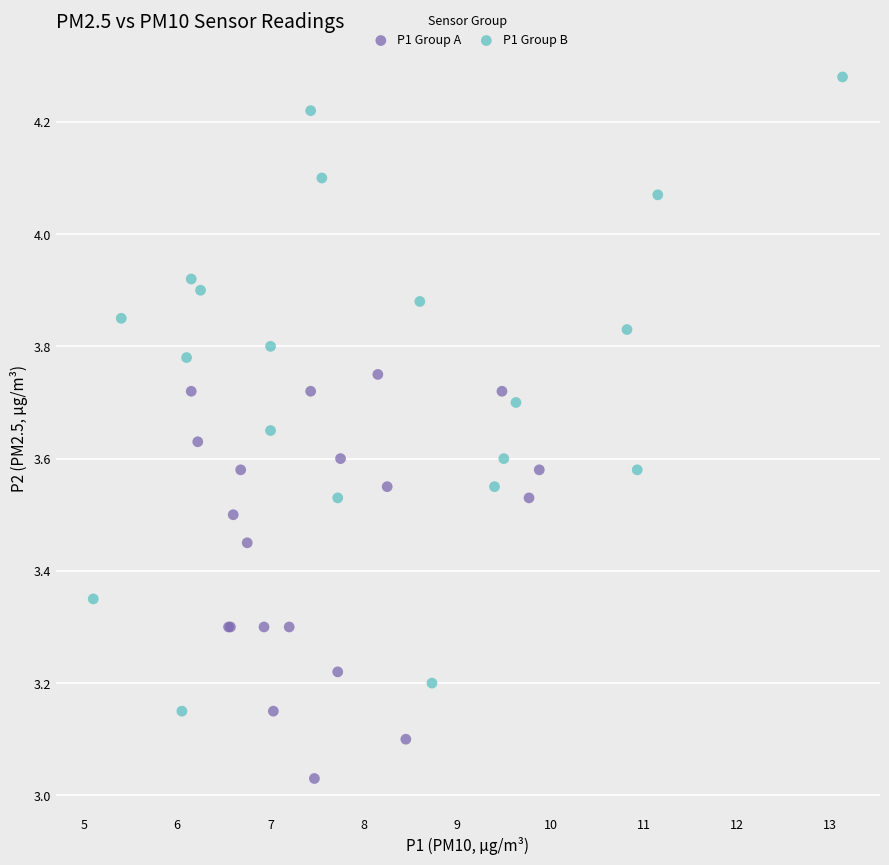

Which series reaches the maximum Y coordinate?

P1 Group B